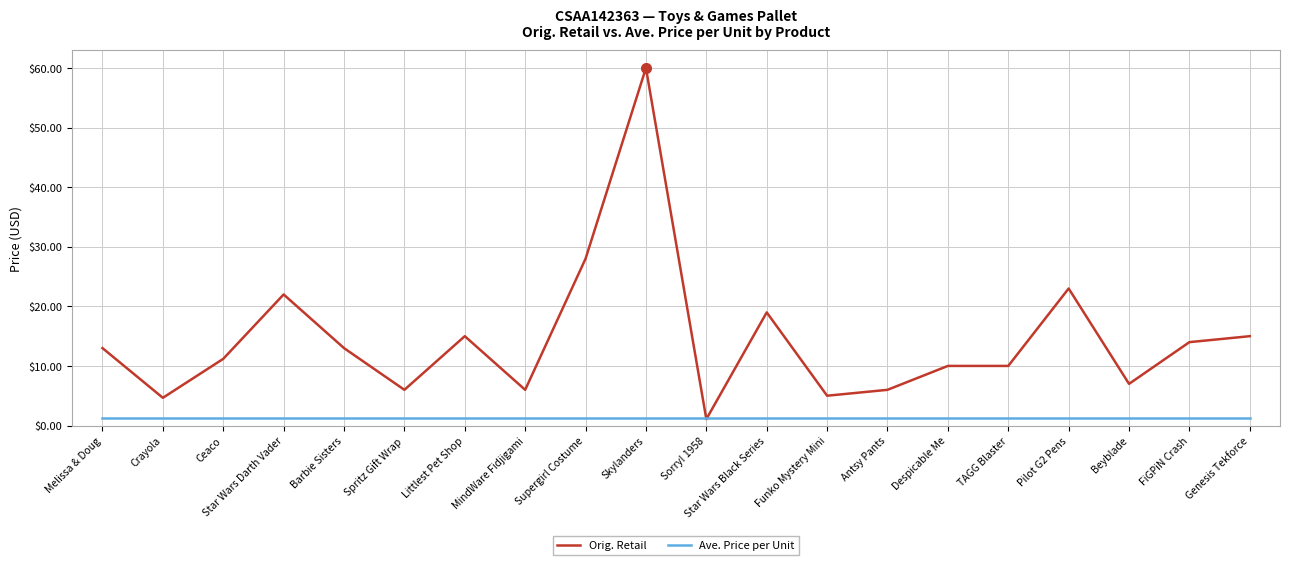

Rank the series by their average value, from highest to lowest.

Orig. Retail, Ave. Price per Unit